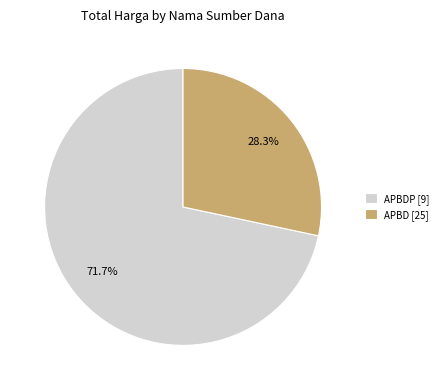

Between APBDP [9] and APBD [25], which is larger?

APBDP [9]